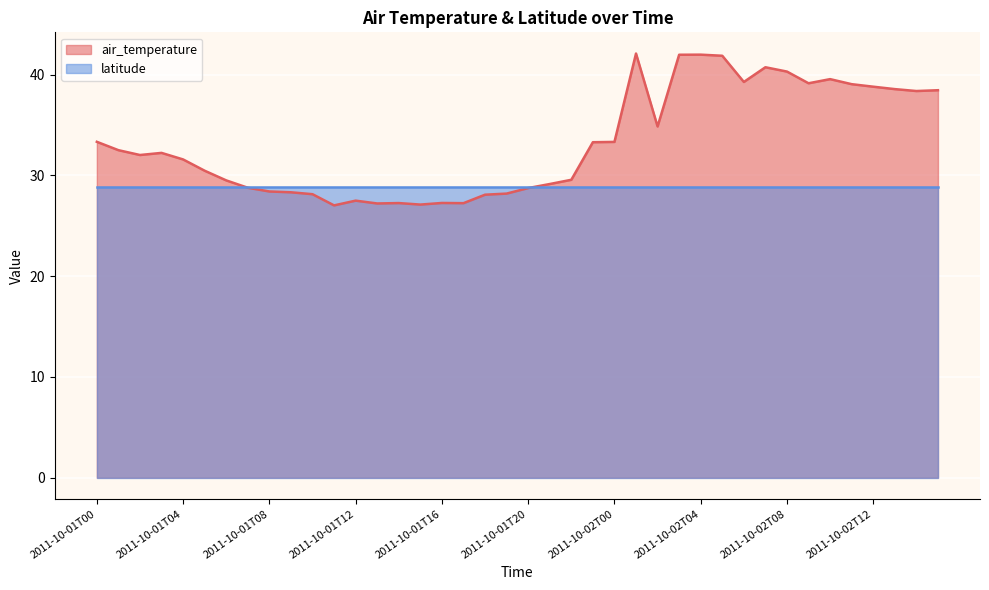

Which series has the largest range (max minus min)?

air_temperature